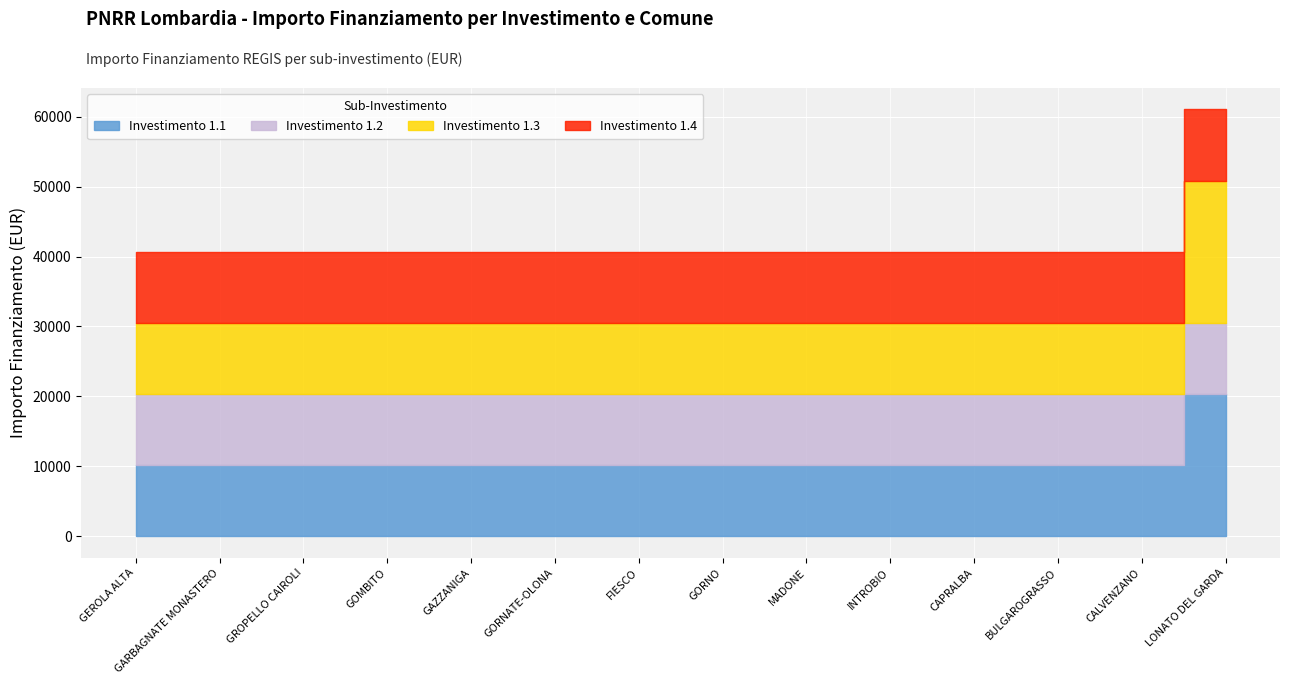

Reading left to right, transcribe all the data shown in this chart.

1.1: LONATO DEL GARDA=20344	GEROLA ALTA=10172	GARBAGNATE MONASTERO=10172	GROPELLO CAIROLI=10172	GOMBITO=10172	GORNATE-OLONA=10172	GAZZANIGA=10172	FIESCO=10172	GORNO=10172	INTROBIO=10172	CAPRALBA=10172	BULGAROGRASSO=10172	MADONE=10172	CALVENZANO=10172
1.2: LONATO DEL GARDA=10172	GEROLA ALTA=10172	GARBAGNATE MONASTERO=10172	GROPELLO CAIROLI=10172	GOMBITO=10172	GORNATE-OLONA=10172	GAZZANIGA=10172	FIESCO=10172	GORNO=10172	INTROBIO=10172	CAPRALBA=10172	BULGAROGRASSO=10172	MADONE=10172	CALVENZANO=10172
1.3: LONATO DEL GARDA=20344	GEROLA ALTA=10172	GARBAGNATE MONASTERO=10172	GROPELLO CAIROLI=10172	GOMBITO=10172	GORNATE-OLONA=10172	GAZZANIGA=10172	FIESCO=10172	GORNO=10172	INTROBIO=10172	CAPRALBA=10172	BULGAROGRASSO=10172	MADONE=10172	CALVENZANO=10172
1.4: LONATO DEL GARDA=10172	GEROLA ALTA=10172	GARBAGNATE MONASTERO=10172	GROPELLO CAIROLI=10172	GOMBITO=10172	GORNATE-OLONA=10172	GAZZANIGA=10172	FIESCO=10172	GORNO=10172	INTROBIO=10172	CAPRALBA=10172	BULGAROGRASSO=10172	MADONE=10172	CALVENZANO=10172